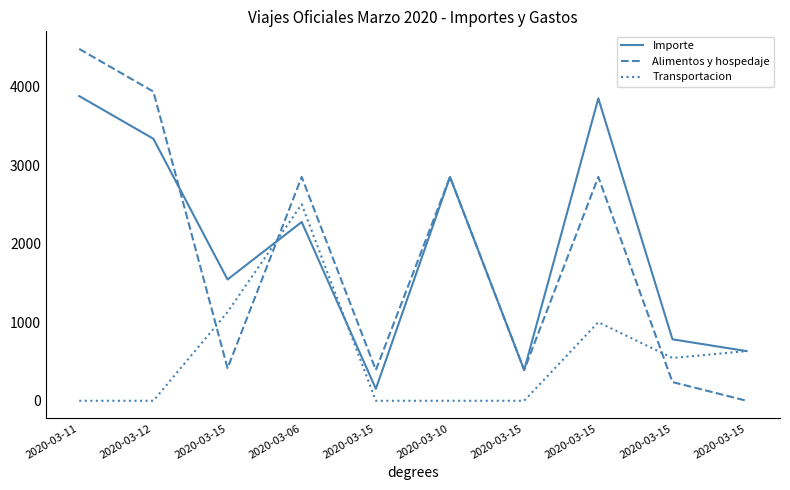

Rank the series by their maximum value, from highest to lowest.

Alimentos y hospedaje, Importe, Transportacion